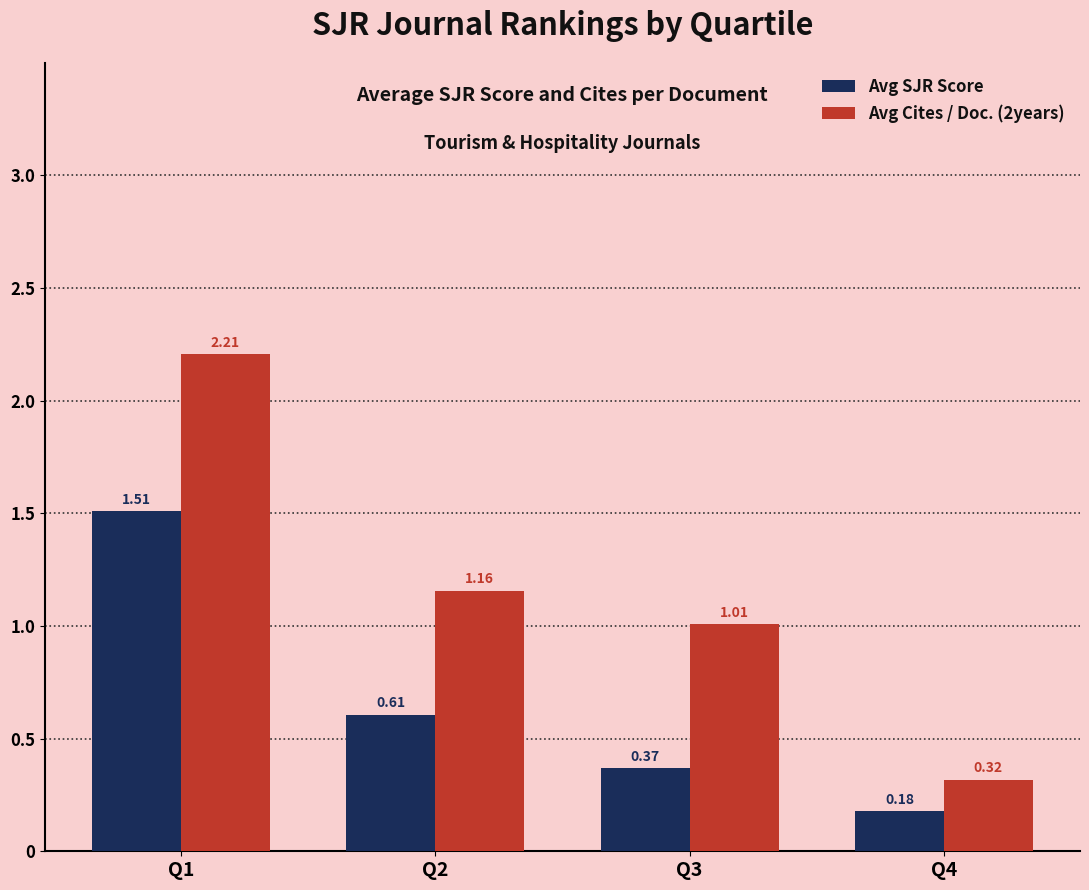

Count the number of data series in this chart.

2